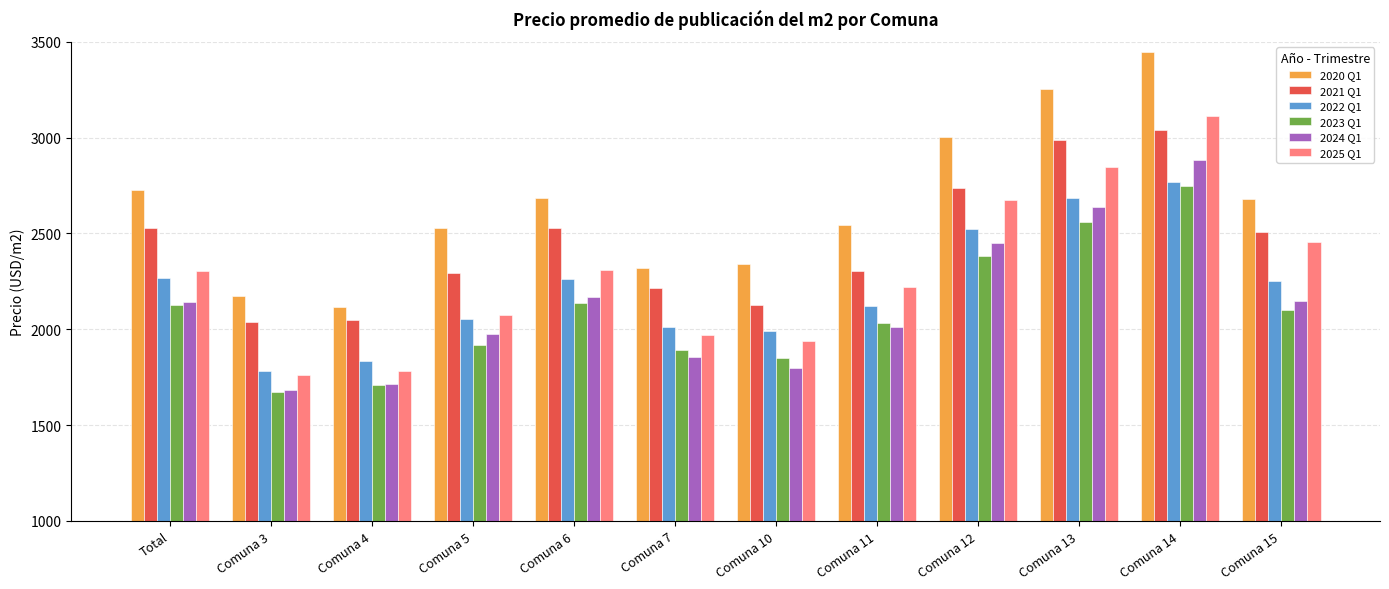

What is the difference between the maximum and minimum values in the 2021 Q1 series?

1005.2